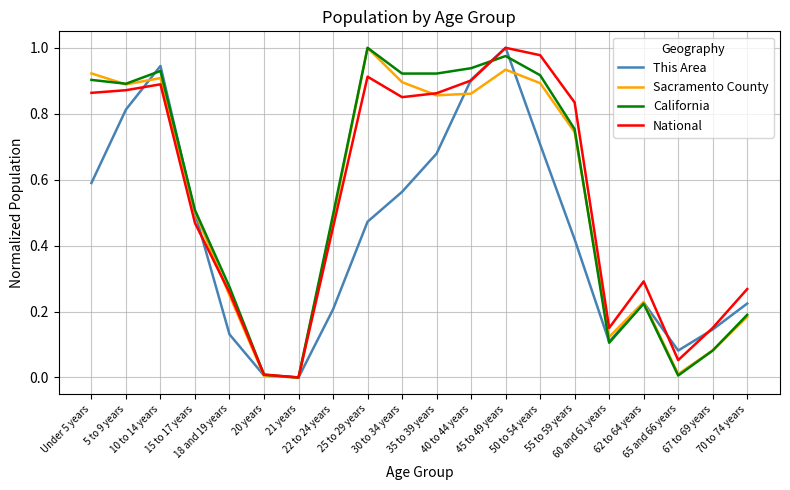

Which series has the largest total across all categories?

National